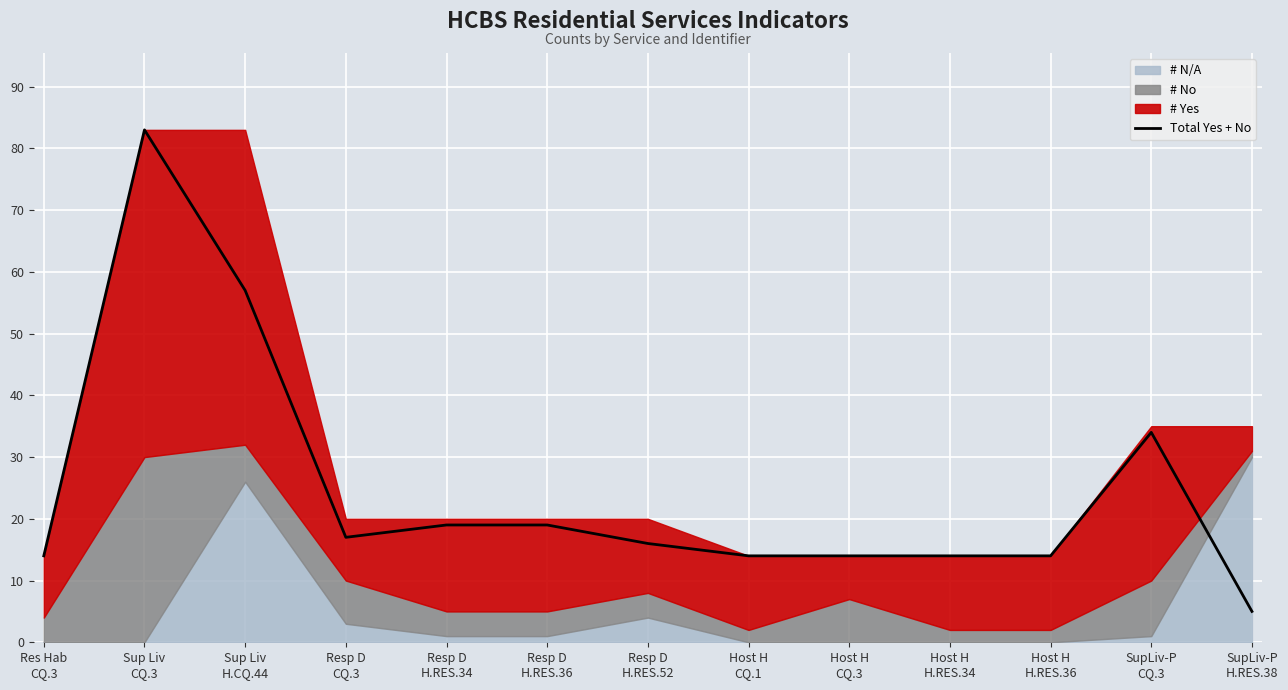

List the labels in order of value, smallest first.

SupLiv-P
H.RES.38, Res Hab
CQ.3, Host H
CQ.1, Host H
CQ.3, Host H
H.RES.34, Host H
H.RES.36, Resp D
H.RES.52, Resp D
CQ.3, Resp D
H.RES.34, Resp D
H.RES.36, SupLiv-P
CQ.3, Sup Liv
H.CQ.44, Sup Liv
CQ.3